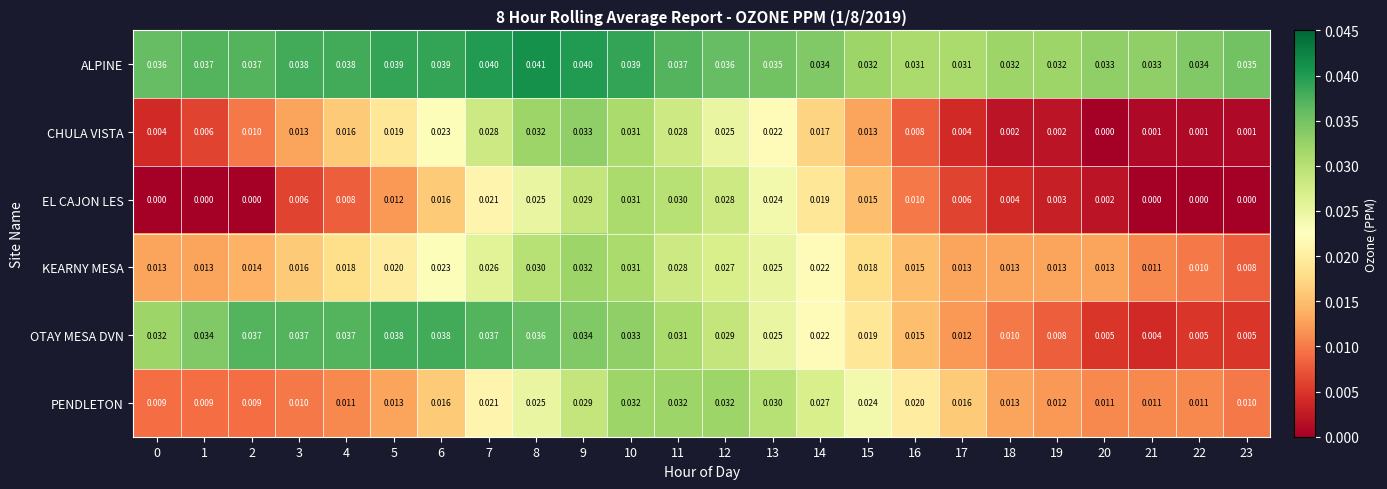

Rank the series at 1 from lowest to highest value.

EL CAJON LES, CHULA VISTA, PENDLETON, KEARNY MESA, OTAY MESA DVN, ALPINE